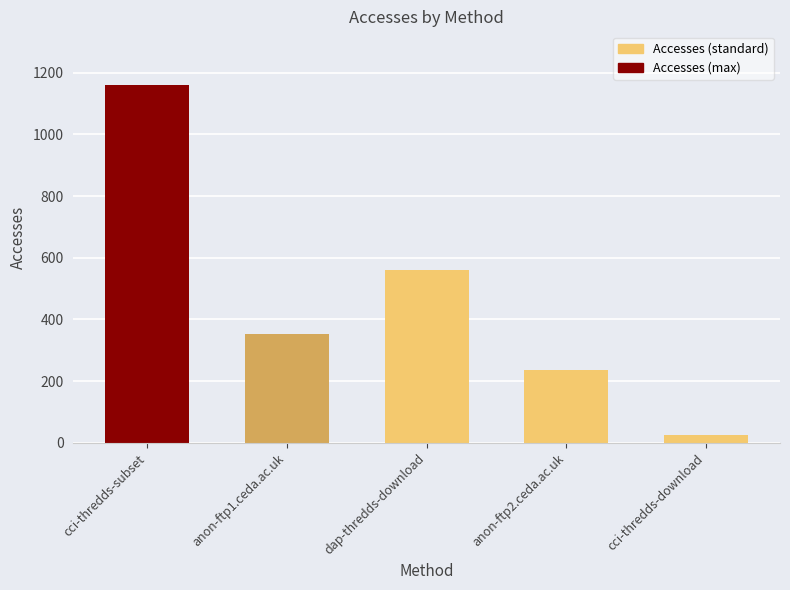

Which category has the lowest value across all series?

cci-thredds-download